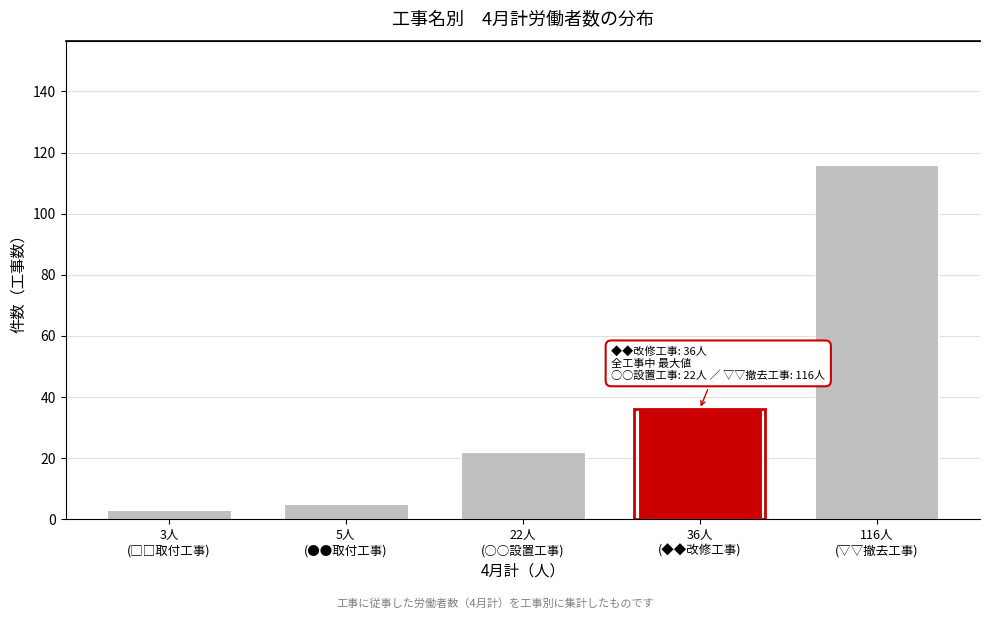

Reading left to right, extract all data points from this chart.

3	5	22	36	116